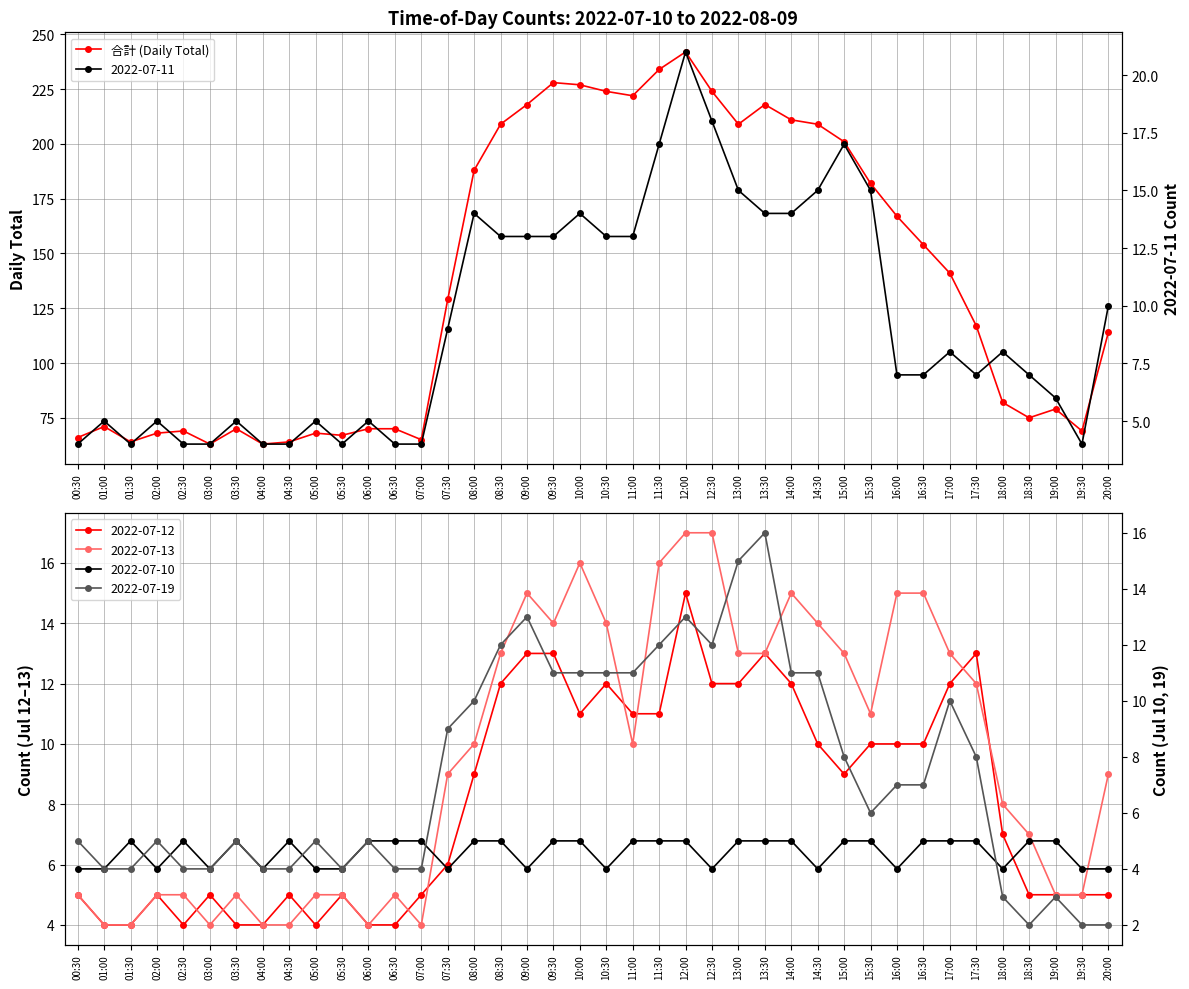

Which label corresponds to the smallest value in the chart?

03:00